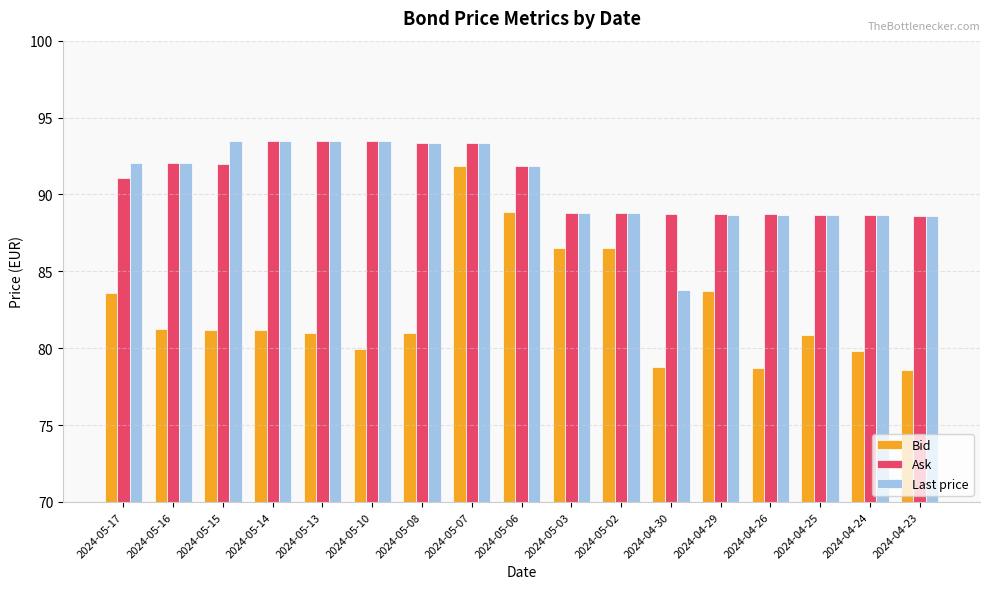

What is the difference between the maximum and minimum values in the Ask series?

4.9